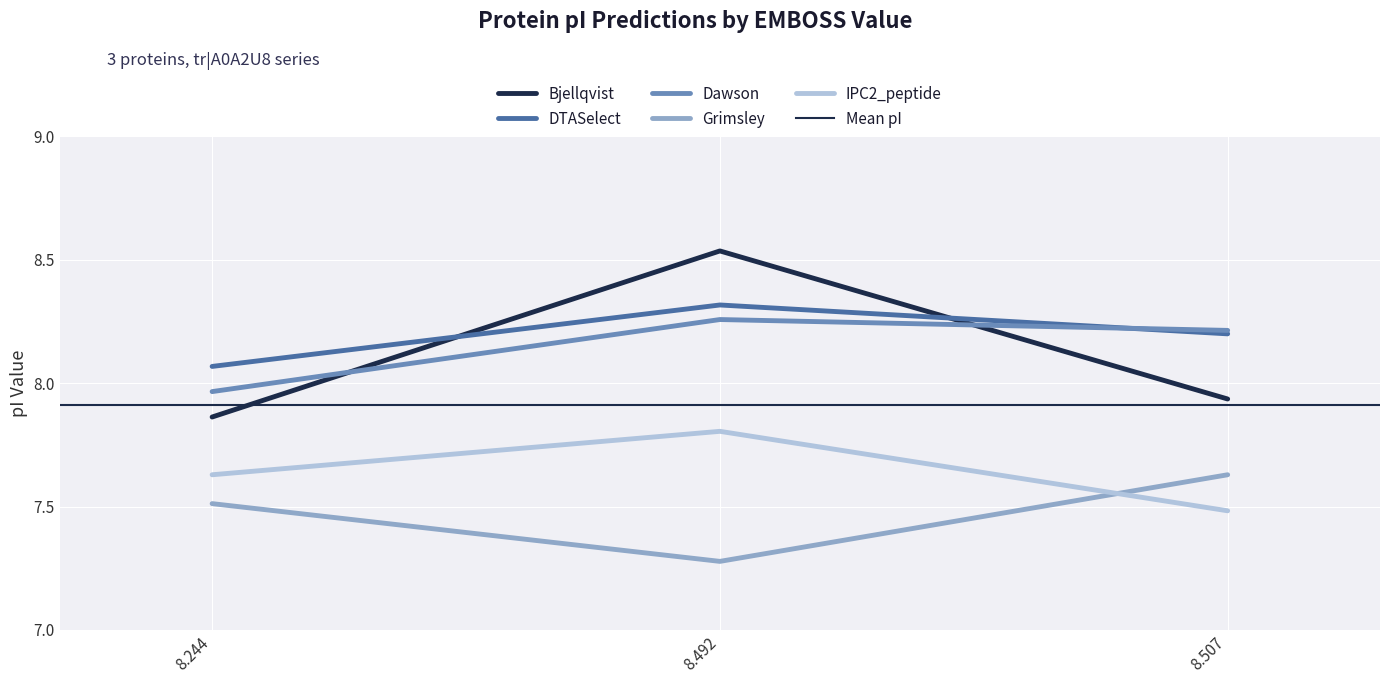

True or false: IPC2_peptide has a value of 4.9 at 8.507.

False